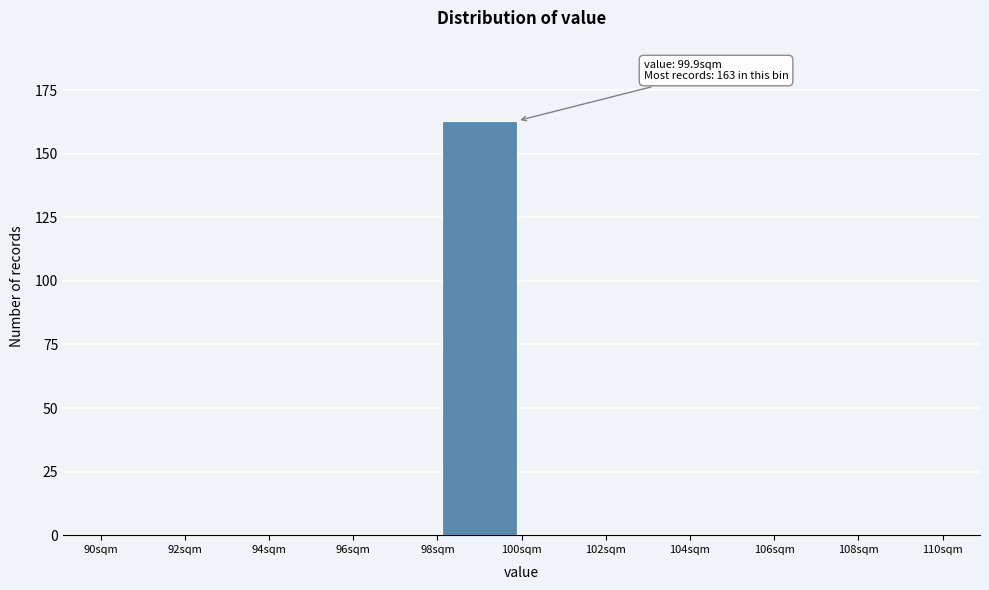

Which range on the x-axis has the tallest bar?

98 to 100